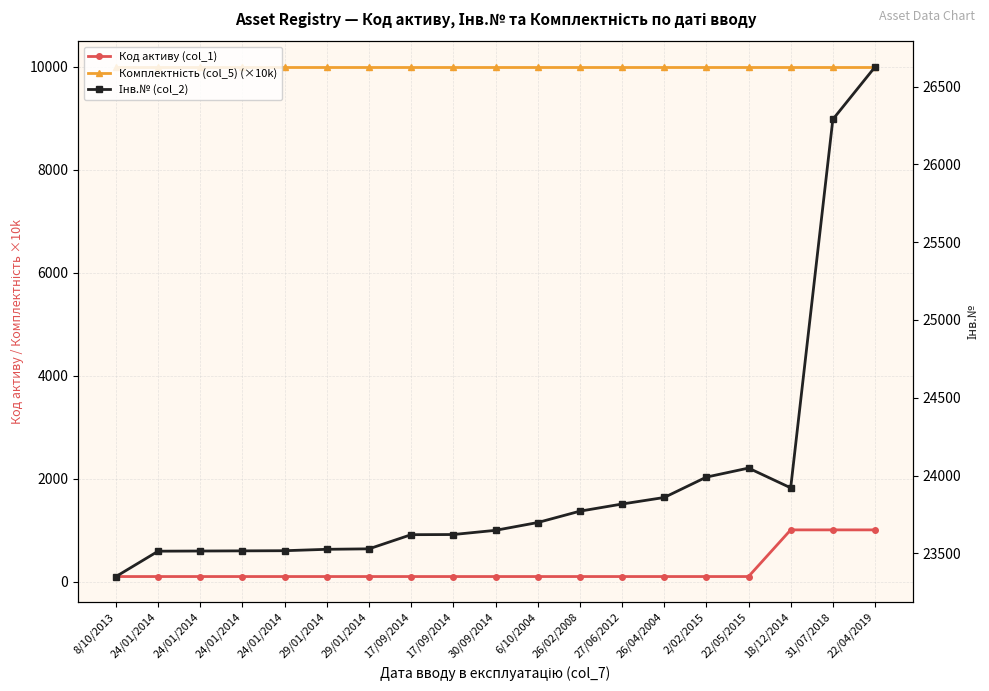

How many values in the Інв.№ (col_2) series exceed 23648?

9